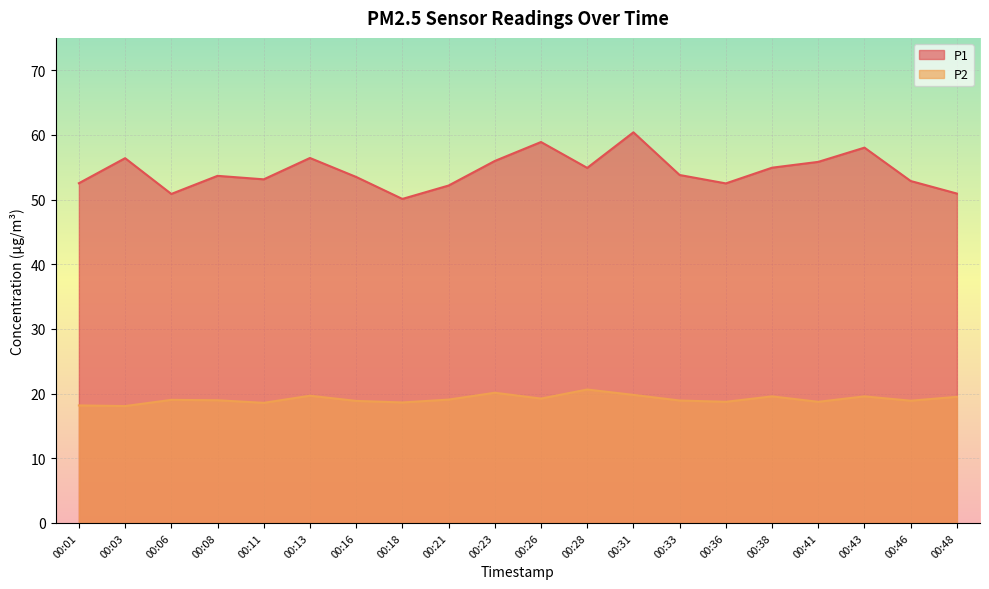

Between 00:06 and 00:48, which is larger?

00:48